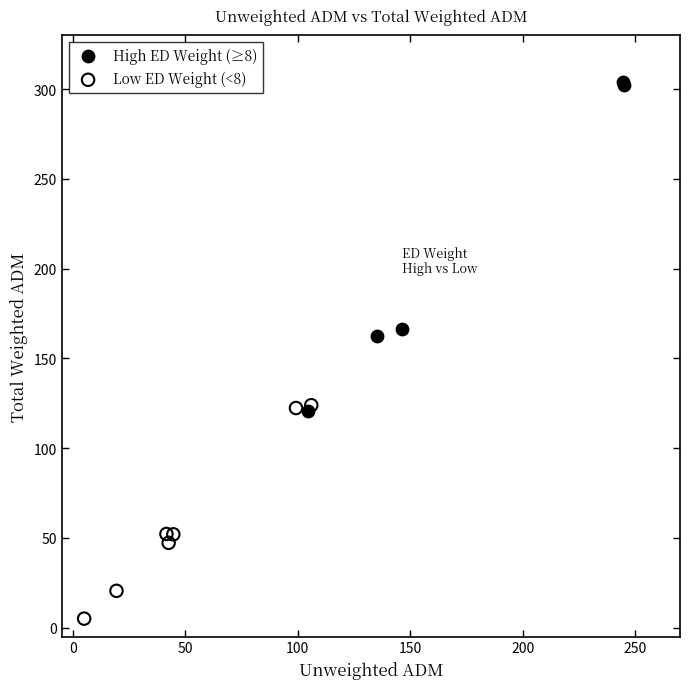

Which series contains the highest Y value?

High ED Weight (≥8)